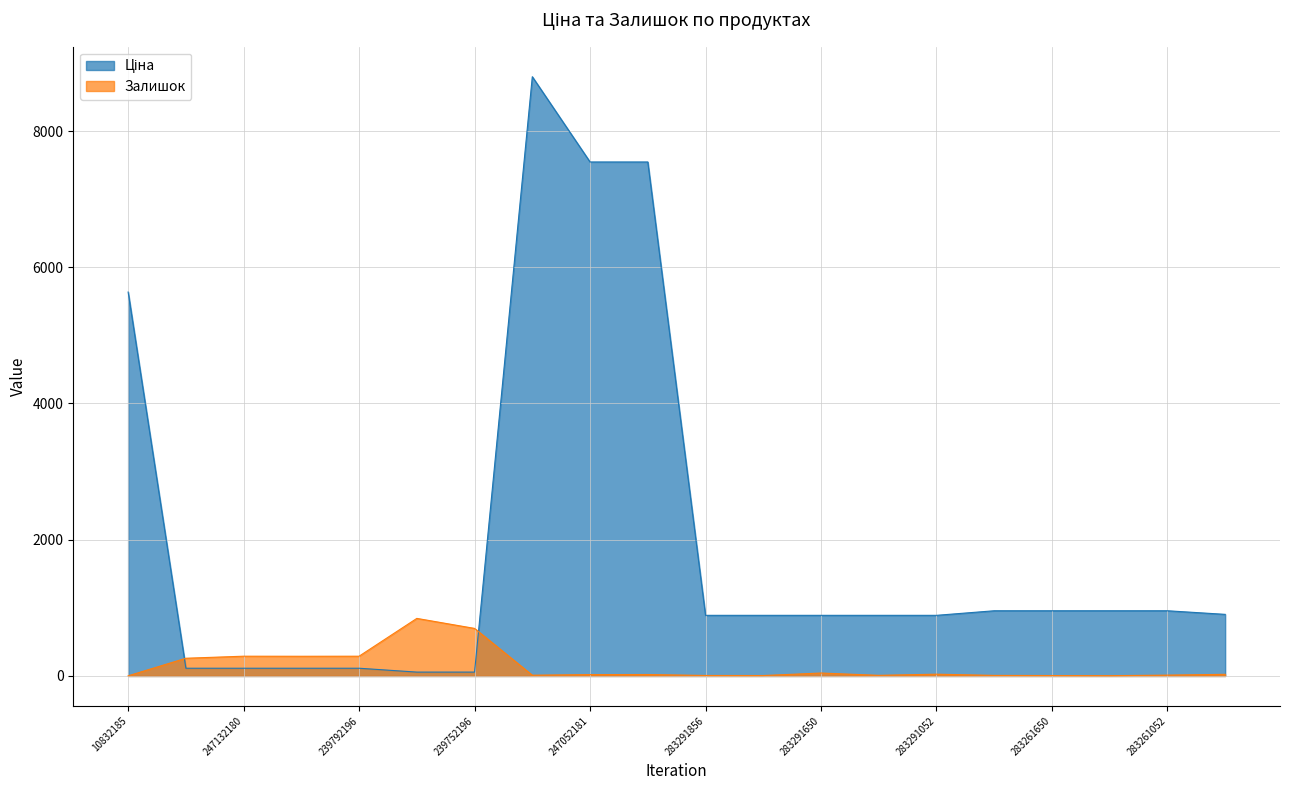

At which label does Залишок first exceed 21?

247132181